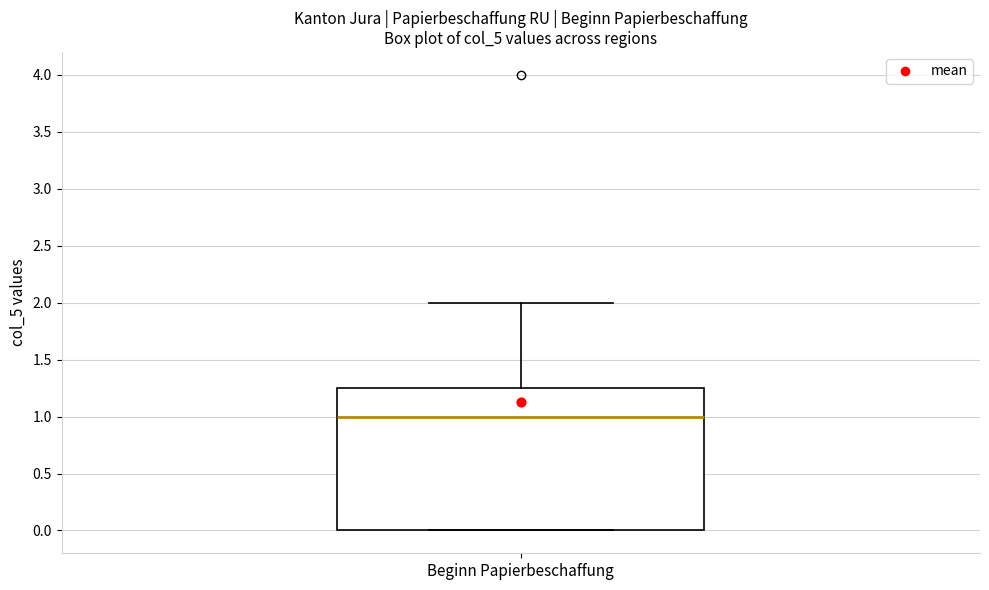

Transcribe this box plot: give where the median line is, the range the box spans, and where the two whiskers end, as read against the y-axis. The values are not printed on the chart, so give them approximately, as read against the axis.

median 1.00, box 0.00 to 1.25, whiskers 0.00 to 2.00